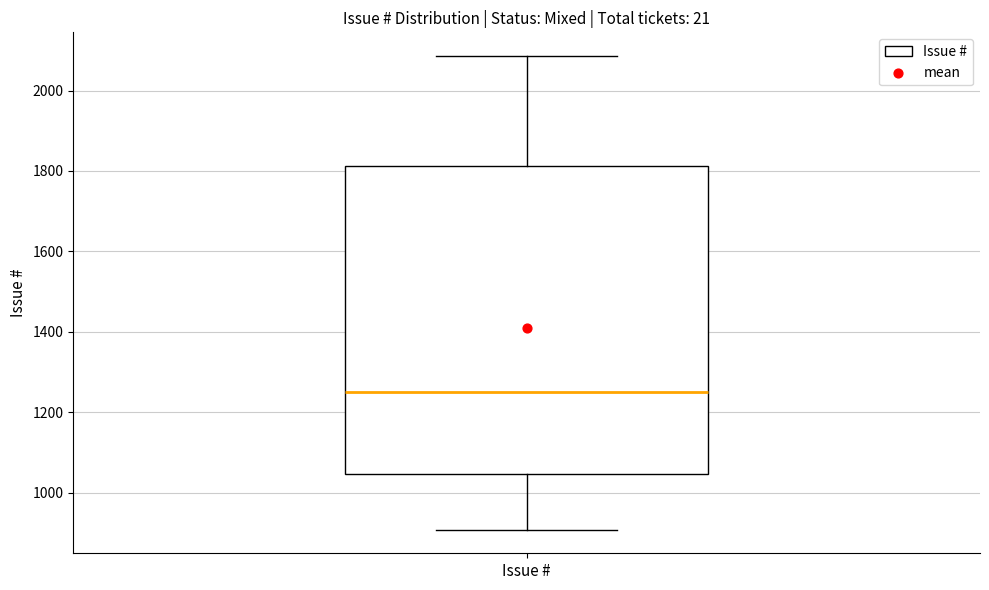

Read this box plot against the y-axis: the position of the median line, the range covered by the box, and the ends of both whiskers. The values are not printed on the chart, so give them approximately, as read against the axis.

median 1260, box 1040 to 1820, whiskers 900 to 2080